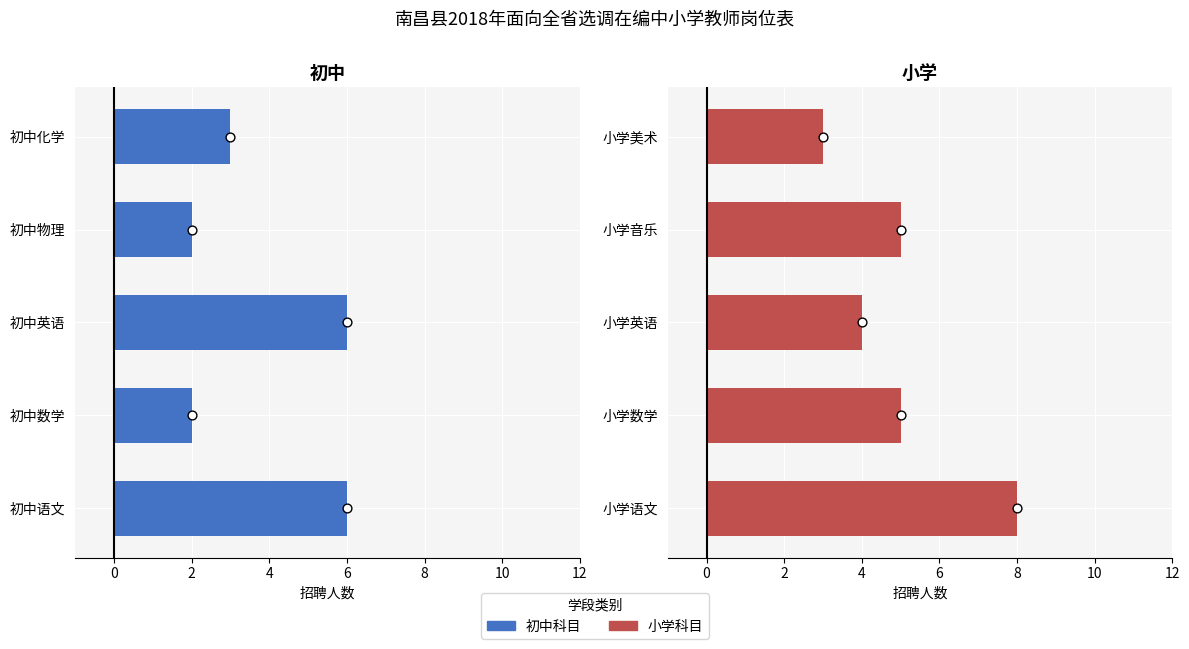

Which series reaches the minimum Y coordinate?

初中科目